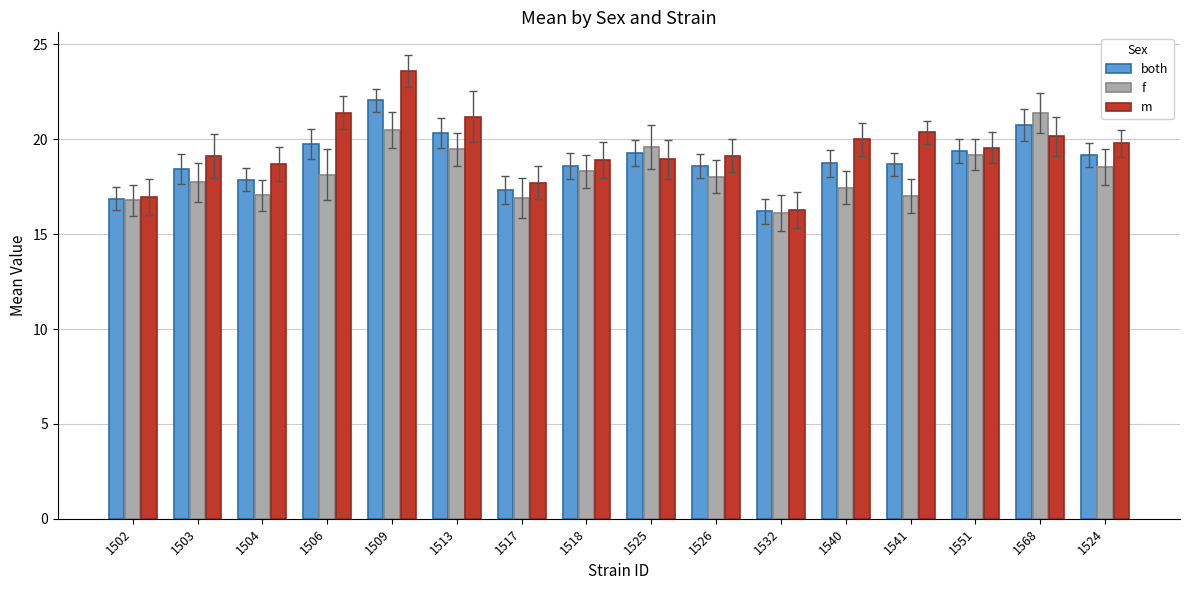

The m series shows 17.7 at 1517. True or false?

True